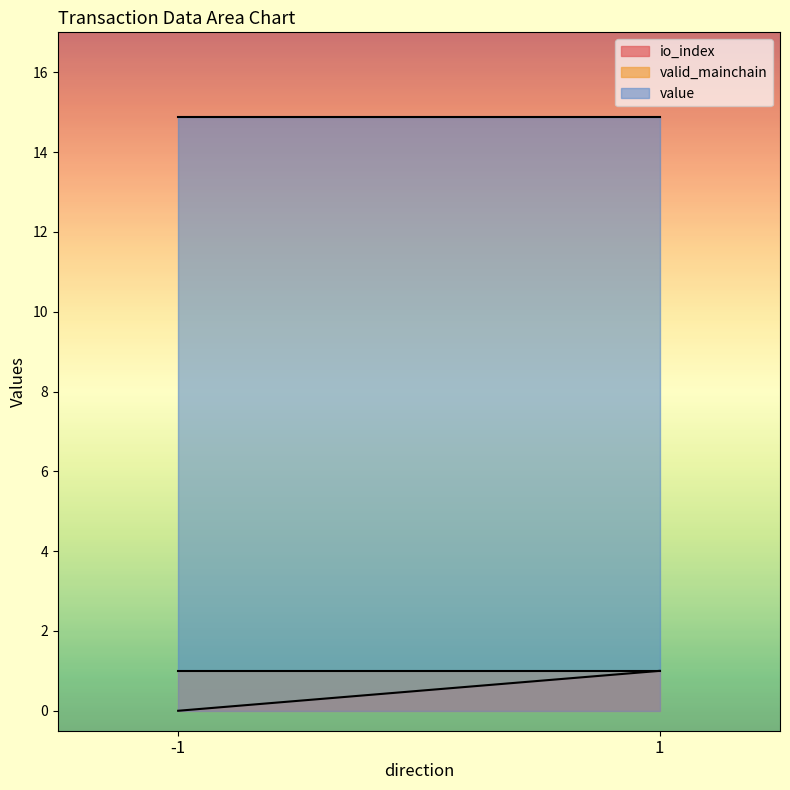

True or false: value and valid_mainchain cross at least once.

False